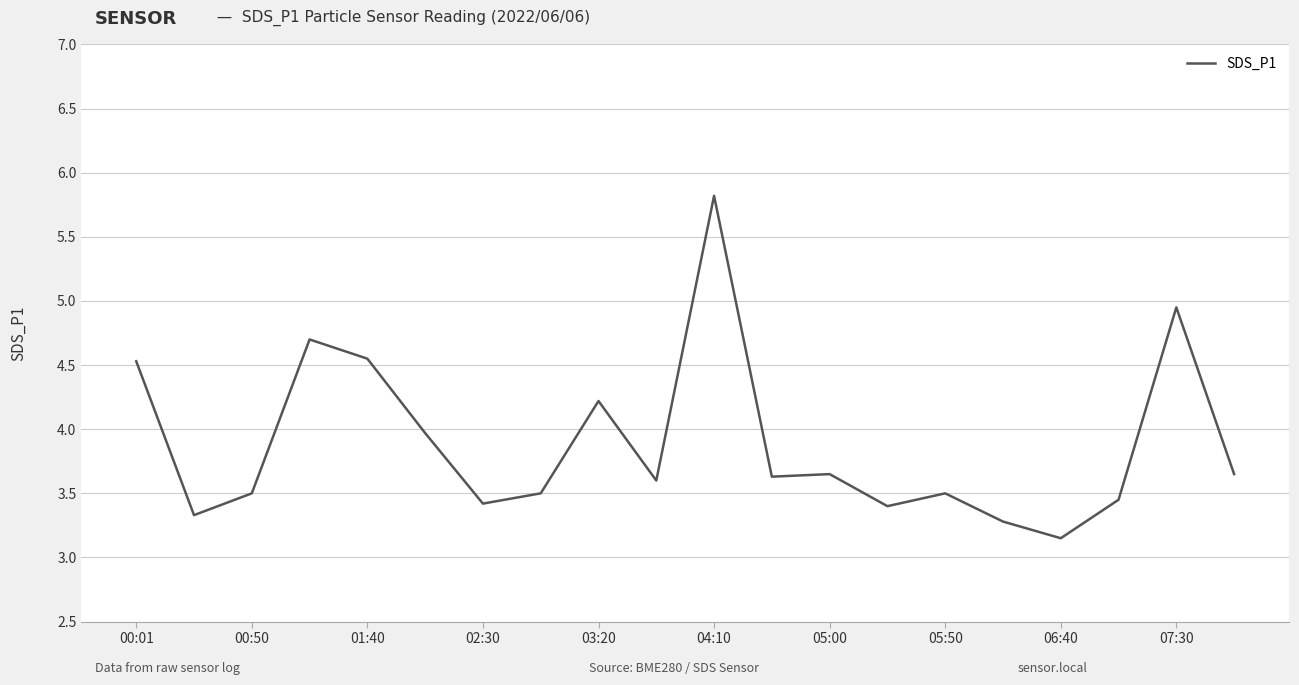

Does the chart display data point markers on the line(s)?

No